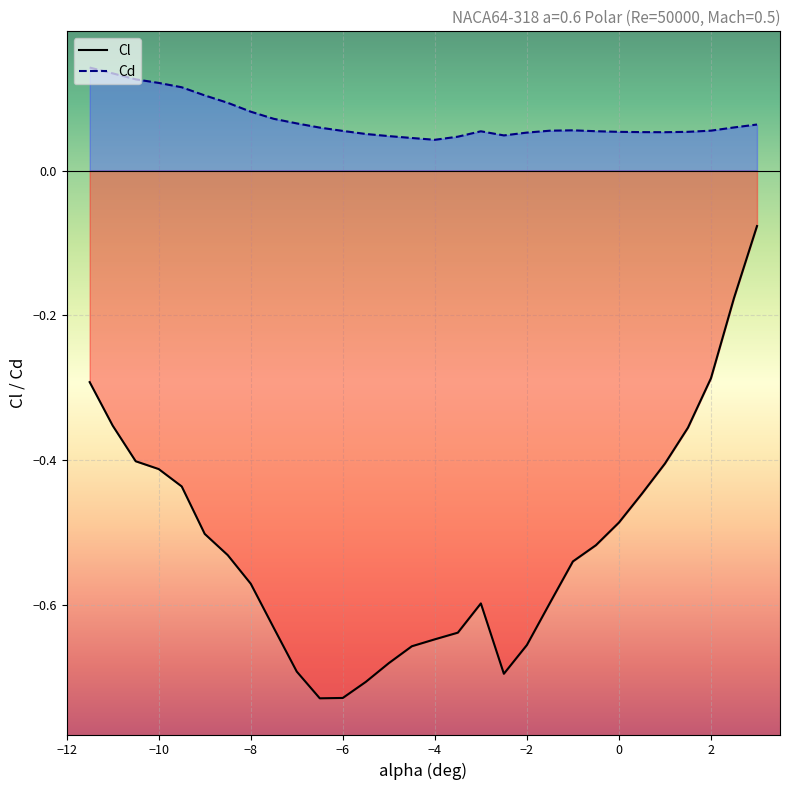

Rank the series by their average value, from highest to lowest.

Cd, Cl